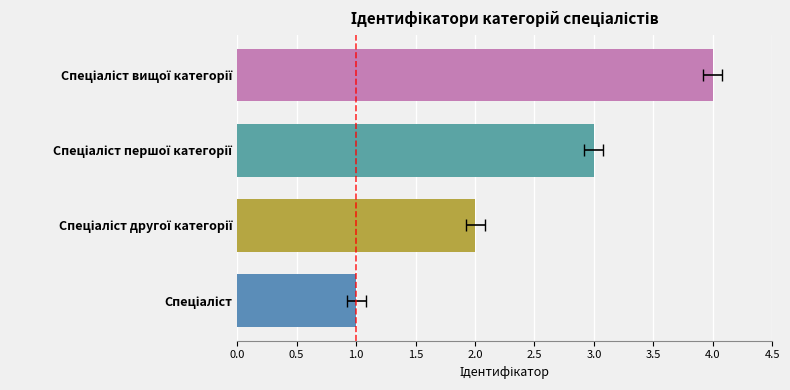

Which has a higher value, 1.0 or 1.5?

1.5